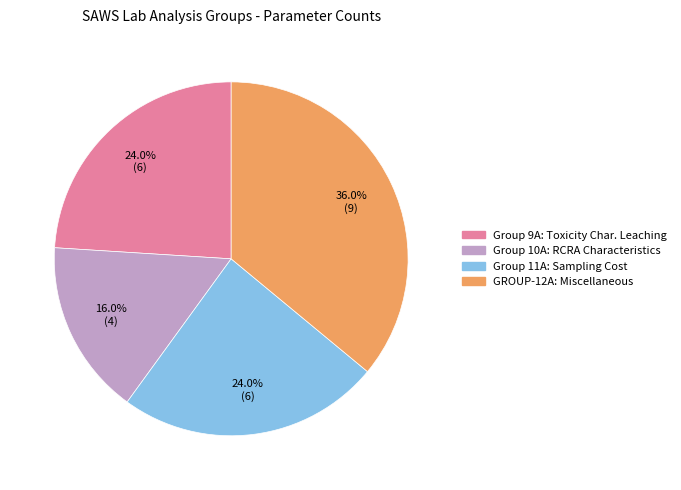

Approximately how many times larger is the value at Group 10A: RCRA Characteristics compared to Group 9A: Toxicity Char. Leaching?

0.7